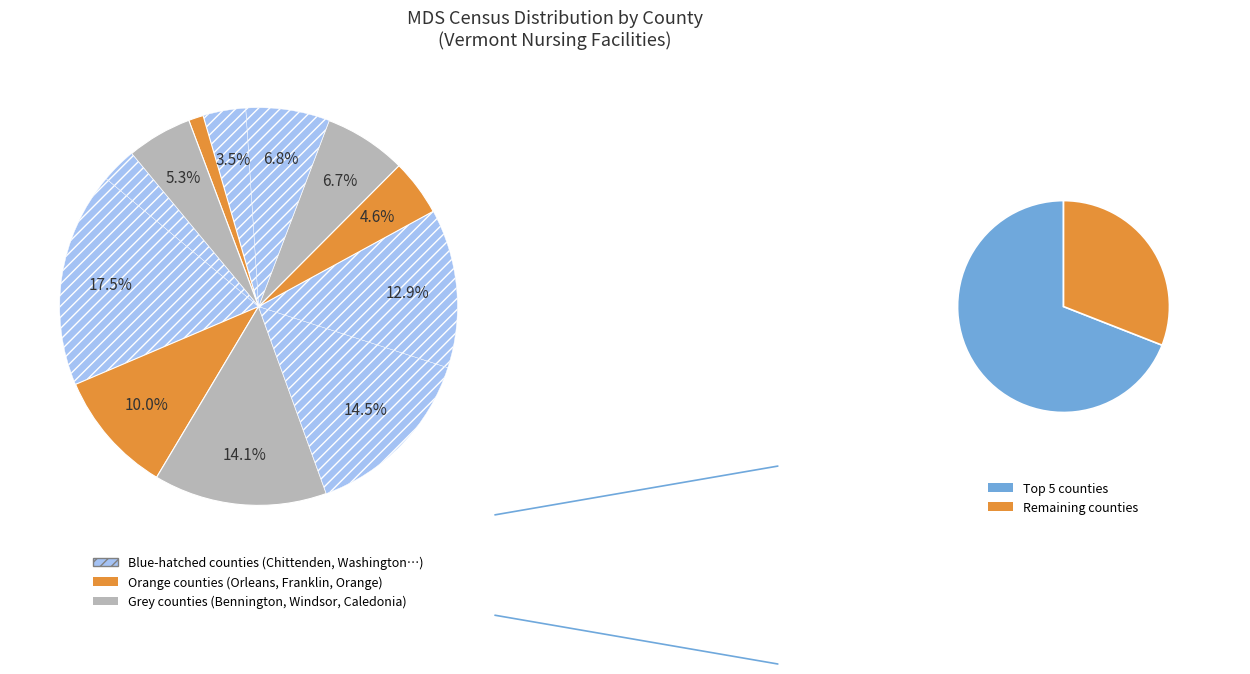

What is the ratio of the value at Franklin to the value at Orange?

2.0